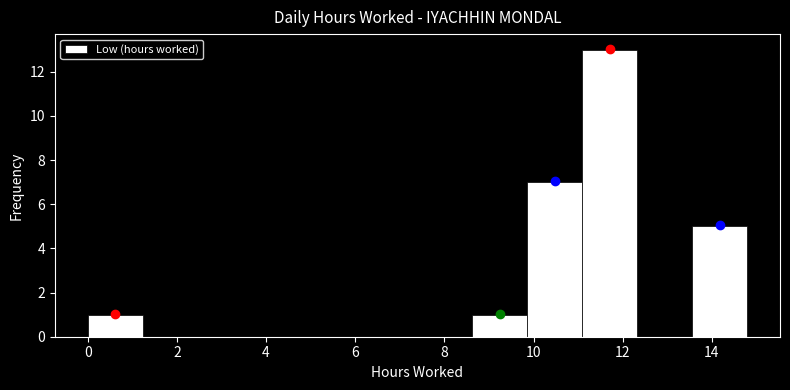

Reading left to right, transcribe this chart: for each bar, give the range it covers on the x-axis and its height. Neither the bar edges nor the heights are printed on the chart, so give them approximately, as read against the axes.

0.0 to 1.2: 1
1.2 to 2.4: 0
2.4 to 3.6: 0
3.6 to 5.0: 0
5.0 to 6.2: 0
6.2 to 7.4: 0
7.4 to 8.6: 0
8.6 to 9.8: 1
9.8 to 11.0: 7
11.0 to 12.4: 13
12.4 to 13.6: 0
13.6 to 14.8: 5